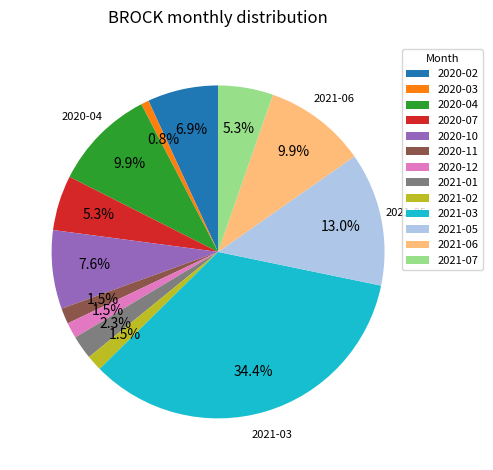

To the nearest percent, what is the difference between the largest and smallest slice percentages?

34%